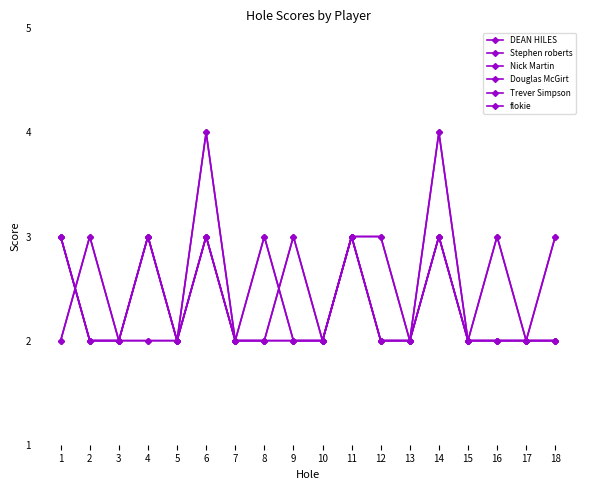

Which series changed the most between 8 and 15?

Trever Simpson